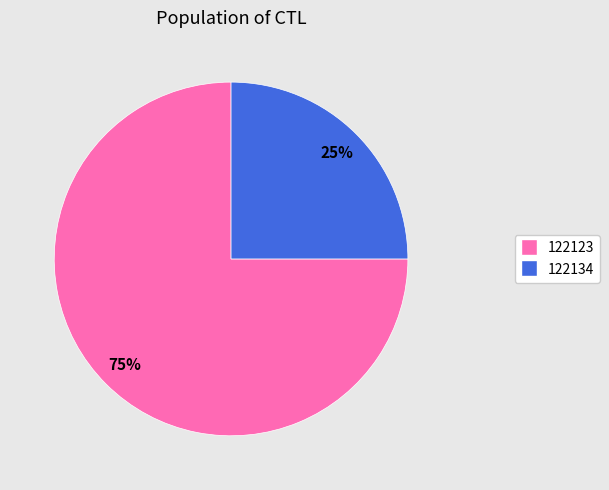

Rank the categories by value from lowest to highest.

122134, 122123